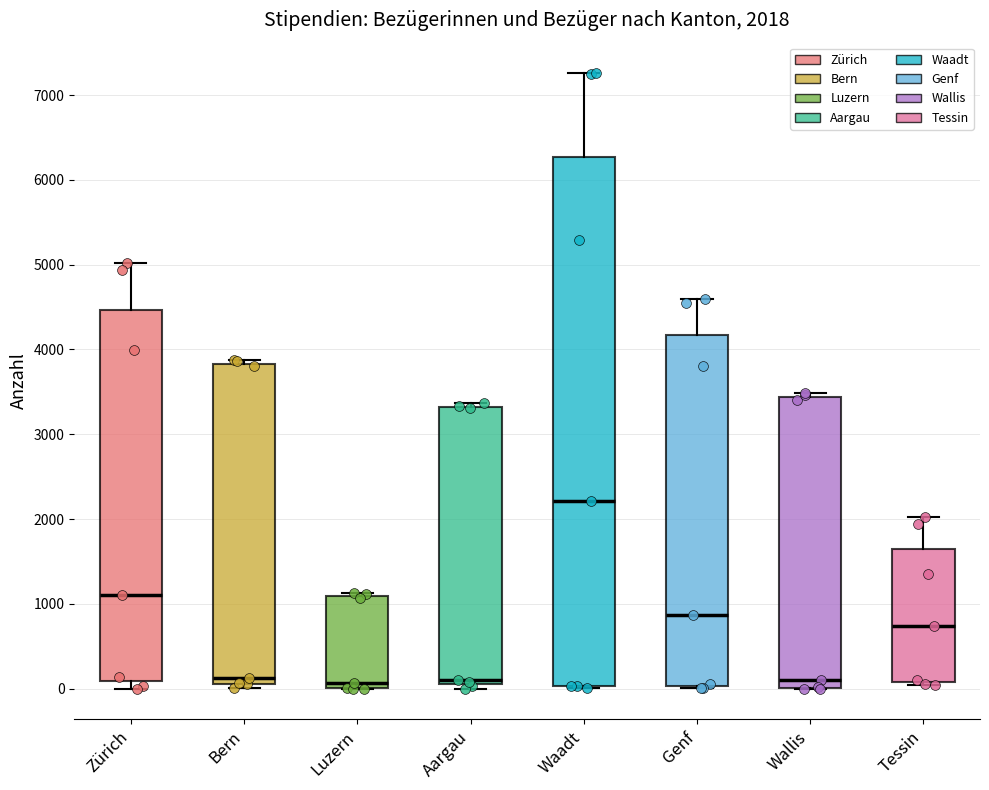

Which box's median line is the highest?

Waadt